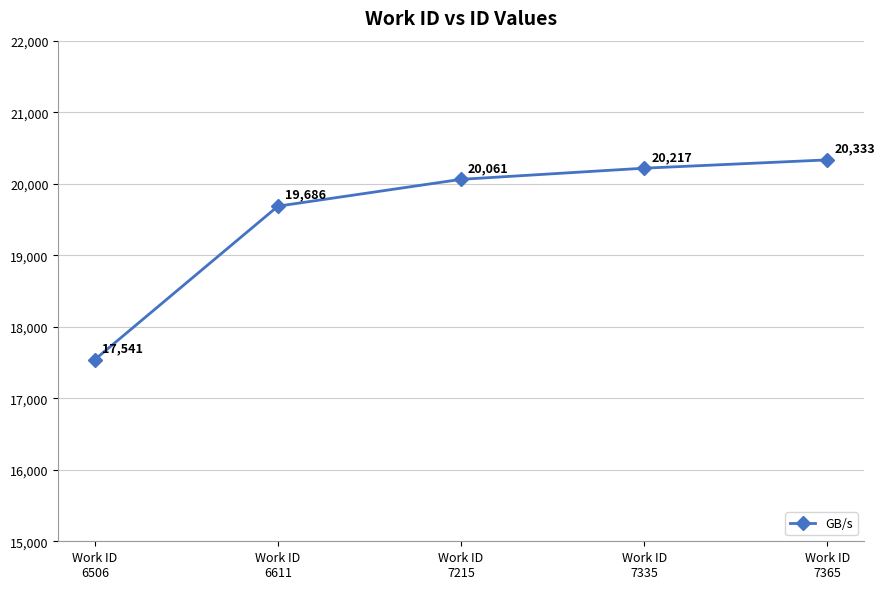

Rank the categories by value from highest to lowest.

Work ID
7365, Work ID
7335, Work ID
7215, Work ID
6611, Work ID
6506